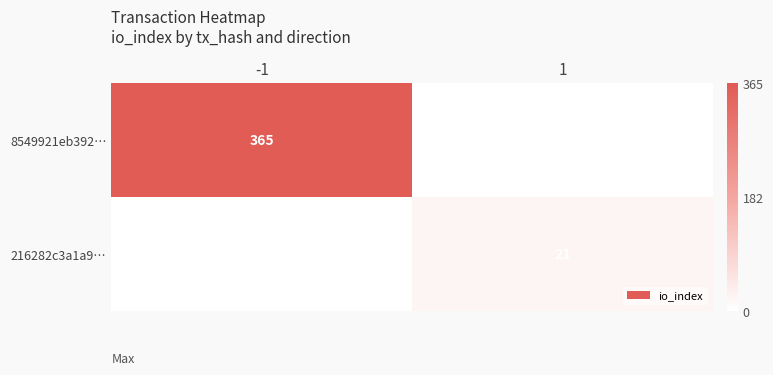

Is it true that 8549921eb392… equals 236 at -1?

False